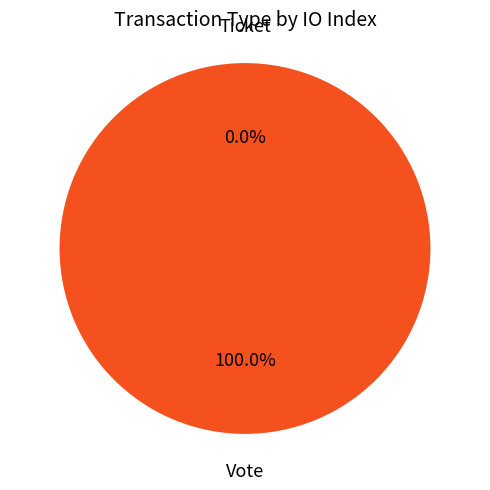

To the nearest percent, what is the combined percentage of Ticket and Vote?

100%